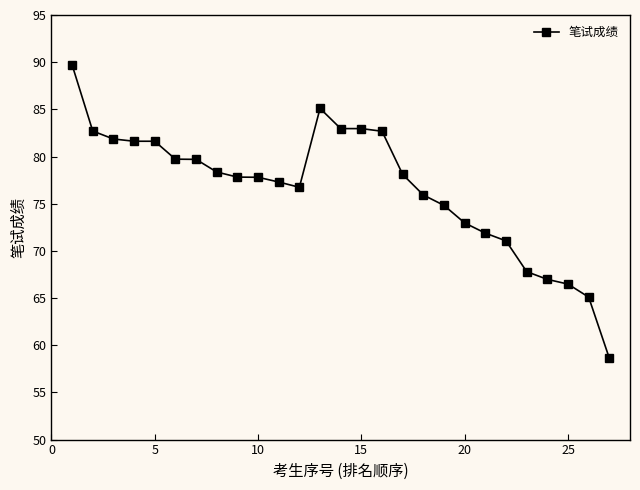

How many categories are shown in the chart?

27